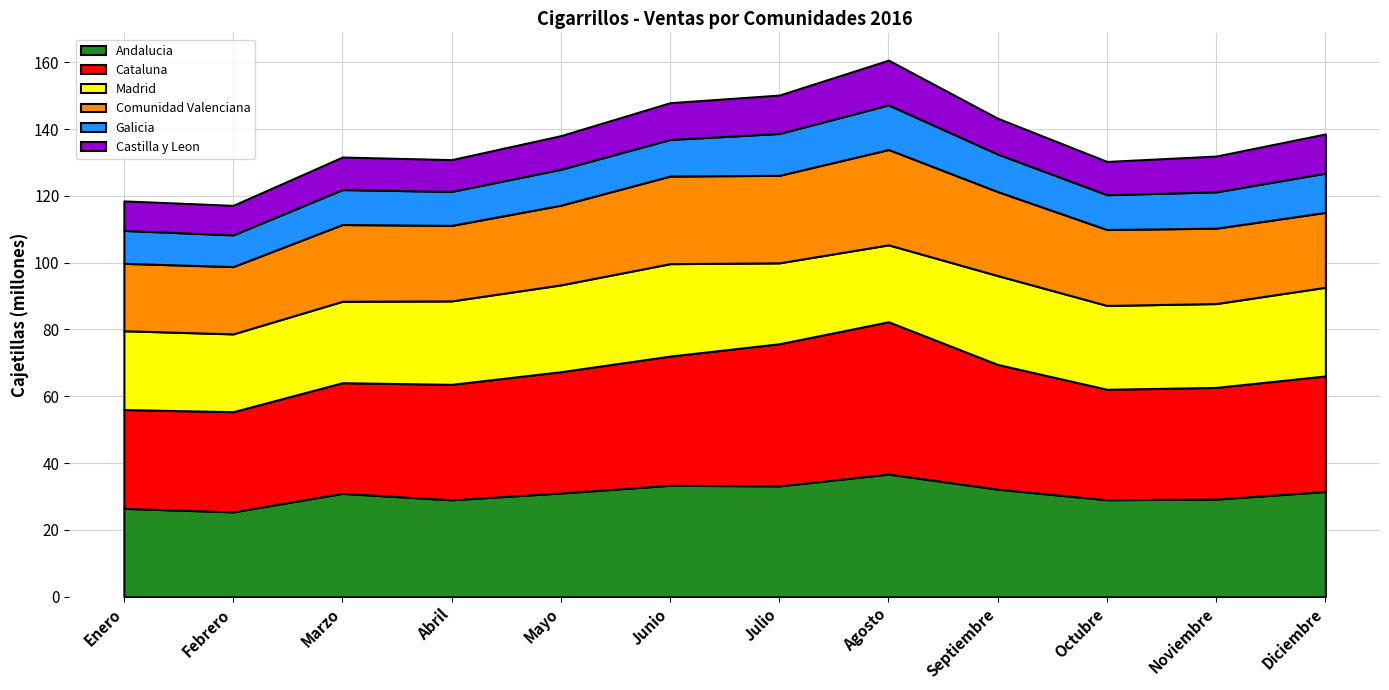

True or false: Madrid and Andalucia intersect in this chart.

False